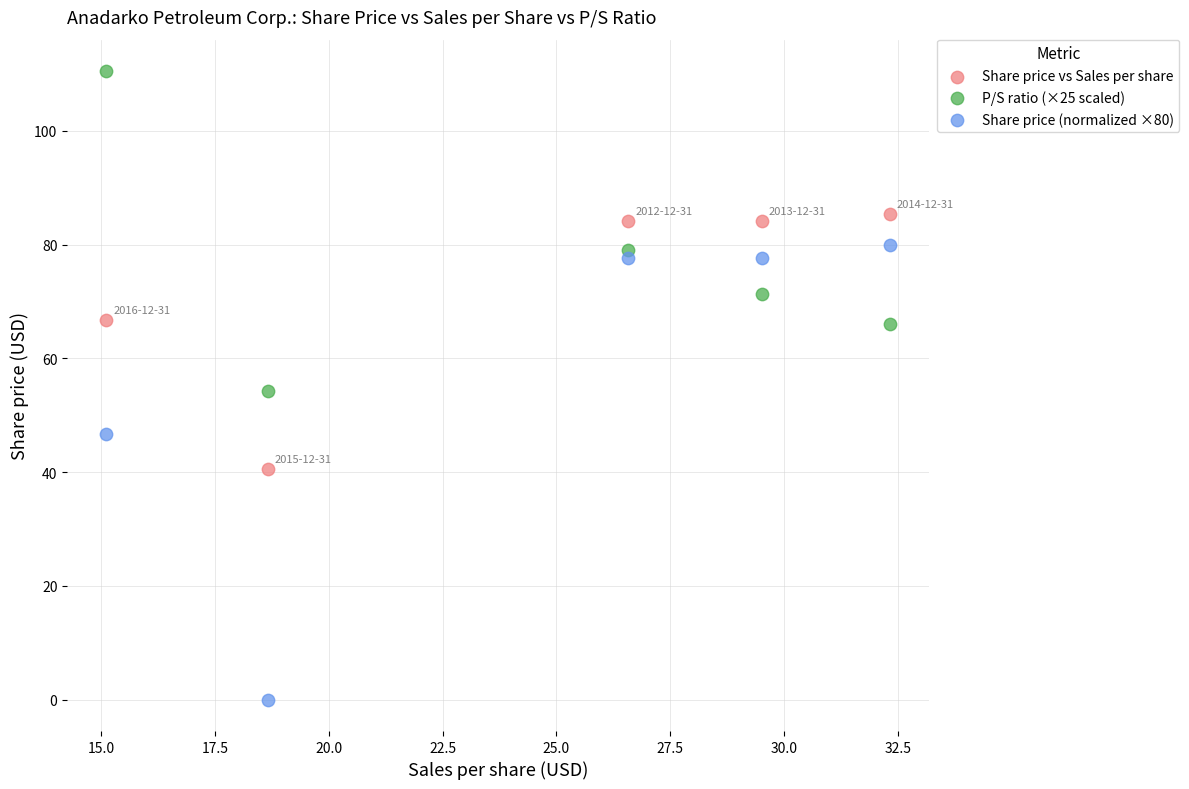

Across all data points, what is the range of X values (max minus min)?

17.2